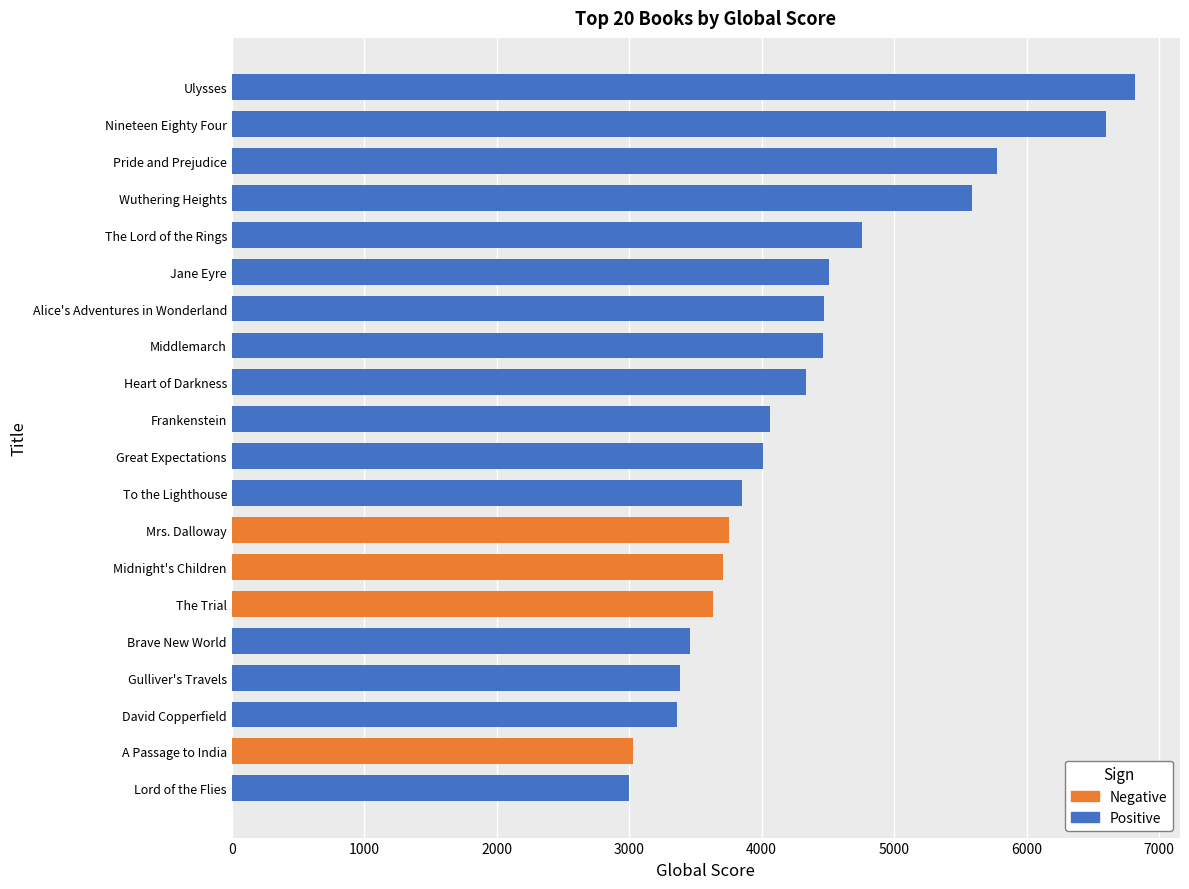

What is the average value?

4328